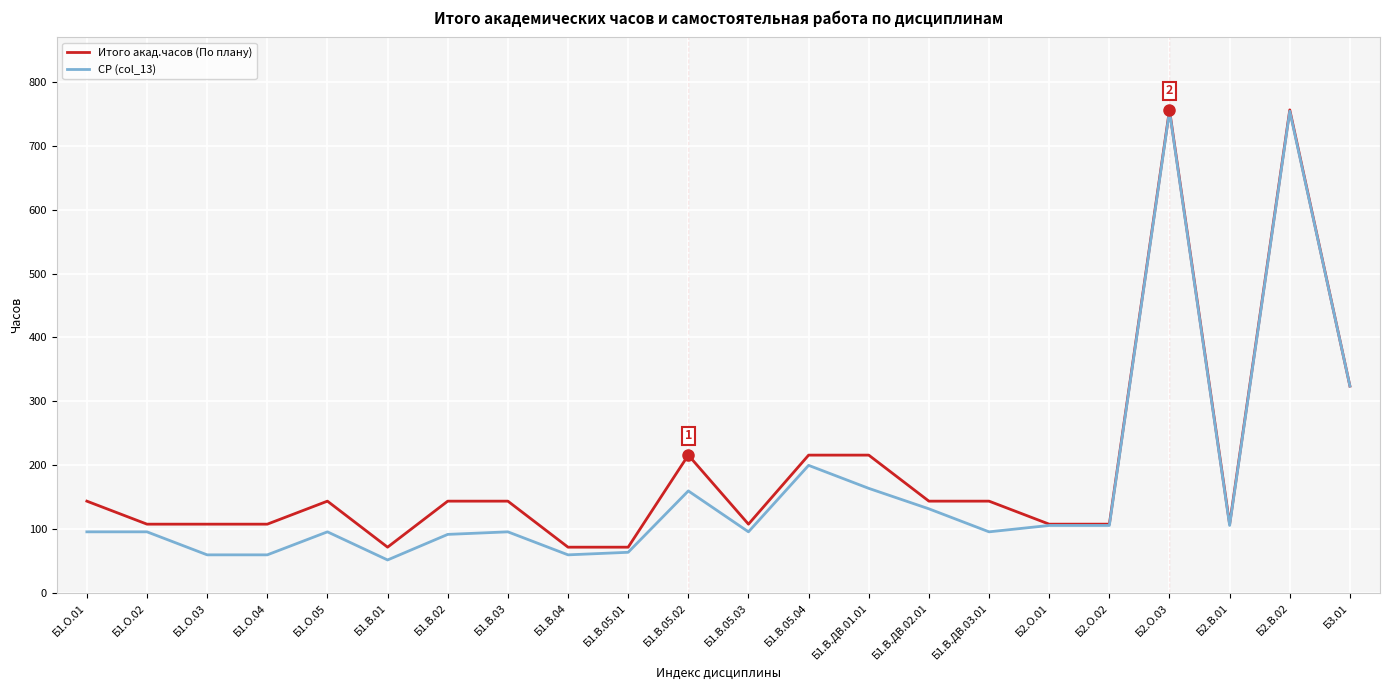

Reading left to right, what are all the values shown in this chart?

Итого акад.часов (По плану): Б1.О.01=144	Б1.О.02=108	Б1.О.03=108	Б1.О.04=108	Б1.О.05=144	Б1.В.01=72	Б1.В.02=144	Б1.В.03=144	Б1.В.04=72	Б1.В.05.01=72	Б1.В.05.02=216	Б1.В.05.03=108	Б1.В.05.04=216	Б1.В.ДВ.01.01=216	Б1.В.ДВ.02.01=144	Б1.В.ДВ.03.01=144	Б2.О.01=108	Б2.О.02=108	Б2.О.03=756	Б2.В.01=108	Б2.В.02=756	Б3.01=324
СР (col_13): Б1.О.01=96	Б1.О.02=96	Б1.О.03=60	Б1.О.04=60	Б1.О.05=96	Б1.В.01=52	Б1.В.02=92	Б1.В.03=96	Б1.В.04=60	Б1.В.05.01=64	Б1.В.05.02=160	Б1.В.05.03=96	Б1.В.05.04=200	Б1.В.ДВ.01.01=164	Б1.В.ДВ.02.01=132	Б1.В.ДВ.03.01=96	Б2.О.01=106	Б2.О.02=106	Б2.О.03=754	Б2.В.01=106	Б2.В.02=754	Б3.01=324